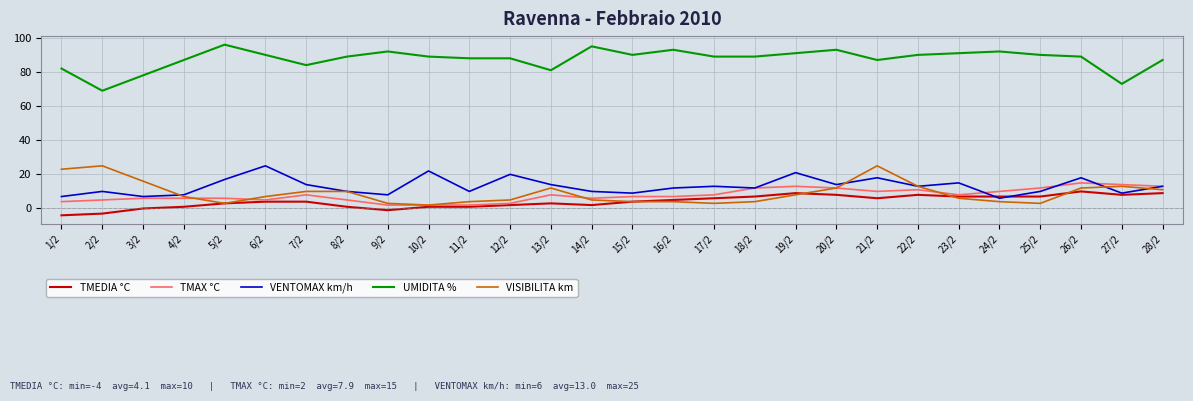

Reading right to left, transcribe all the data shown in this chart.

TMEDIA °C: 9	8	10	7	7	7	8	6	8	9	7	6	5	4	2	3	2	1	1	-1	1	4	4	3	1	0	-3	-4
TMAX °C: 13	14	15	12	10	8	11	10	12	13	12	8	7	7	6	8	3	2	2	2	5	8	5	6	6	6	5	4
VENTOMAX km/h: 13	9	18	10	6	15	13	18	14	21	12	13	12	9	10	14	20	10	22	8	10	14	25	17	8	7	10	7
UMIDITA %: 87	73	89	90	92	91	90	87	93	91	89	89	93	90	95	81	88	88	89	92	89	84	90	96	87	78	69	82
VISIBILITA km: 11	13	12	3	4	6	13	25	12	8	4	3	4	4	5	12	5	4	2	3	10	10	7	3	7	16	25	23